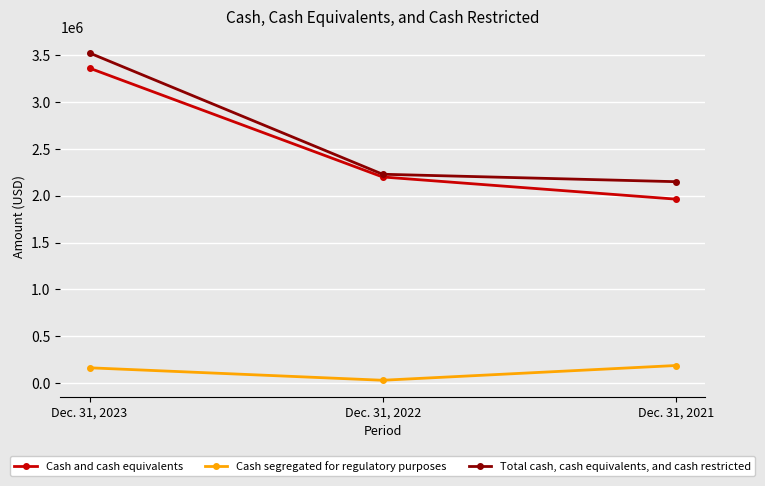

What is the value of the Cash segregated for regulatory purposes point at the 1st from the left?

162048